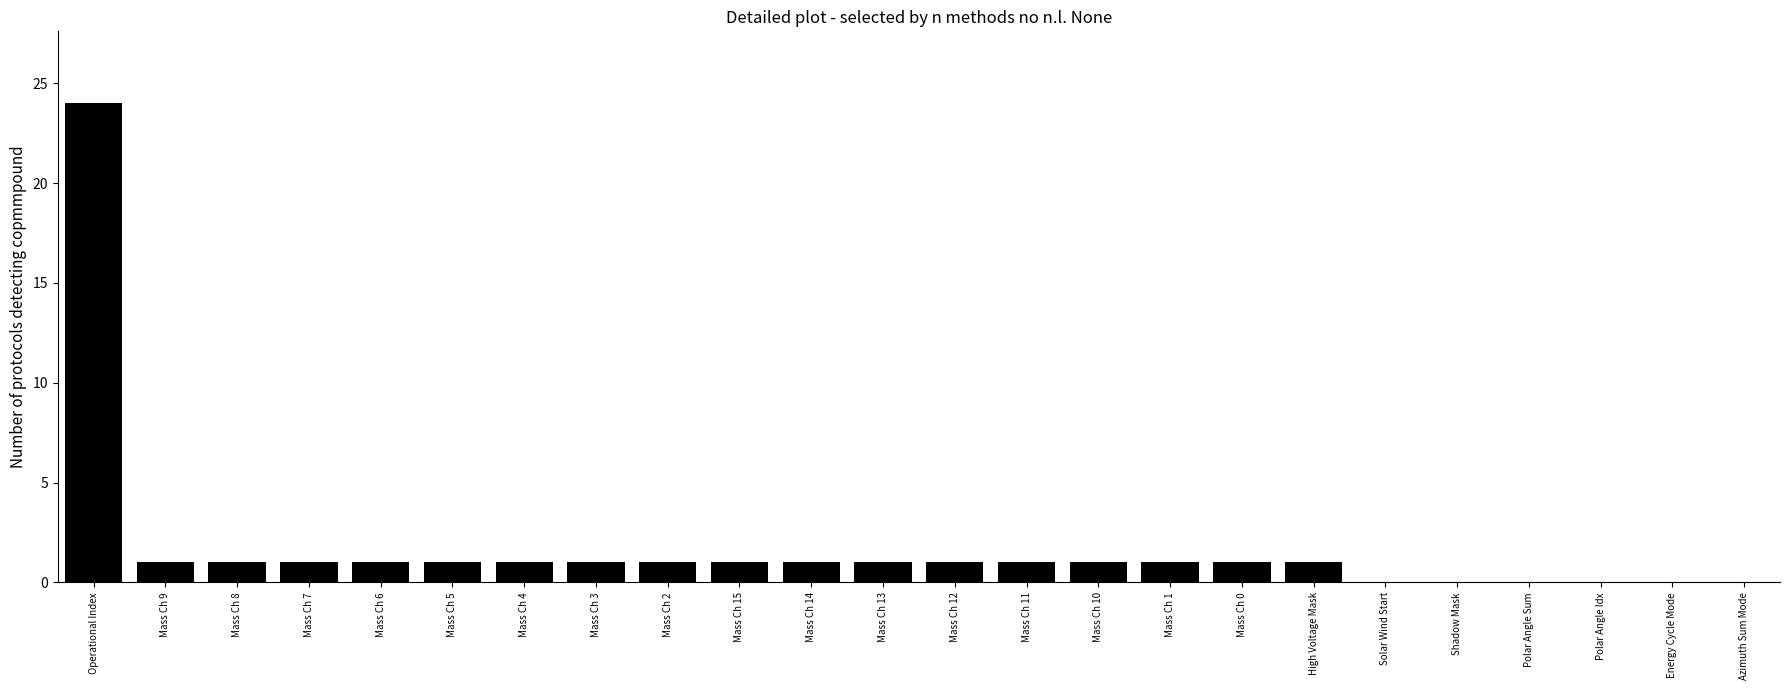

Is it true that the value at Mass Ch 5 is 1?

True